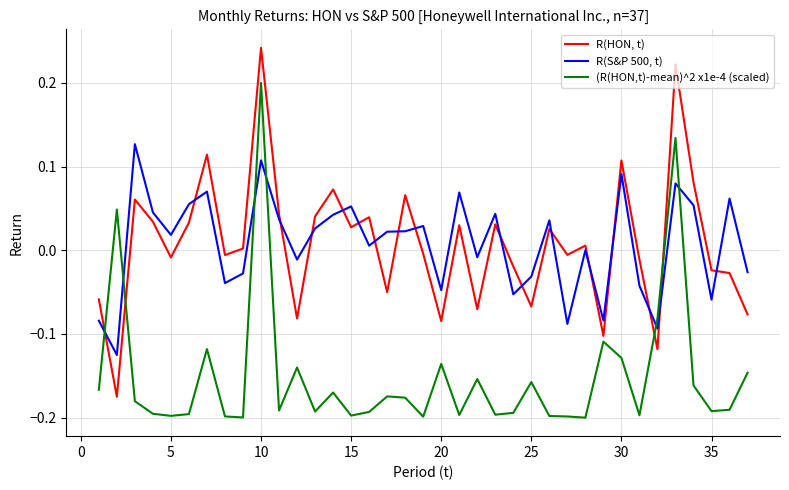

Which series ends up on top after the final intersection of R(HON, t) and (R(HON,t)-mean)^2 x1e-4 (scaled)?

R(HON, t)